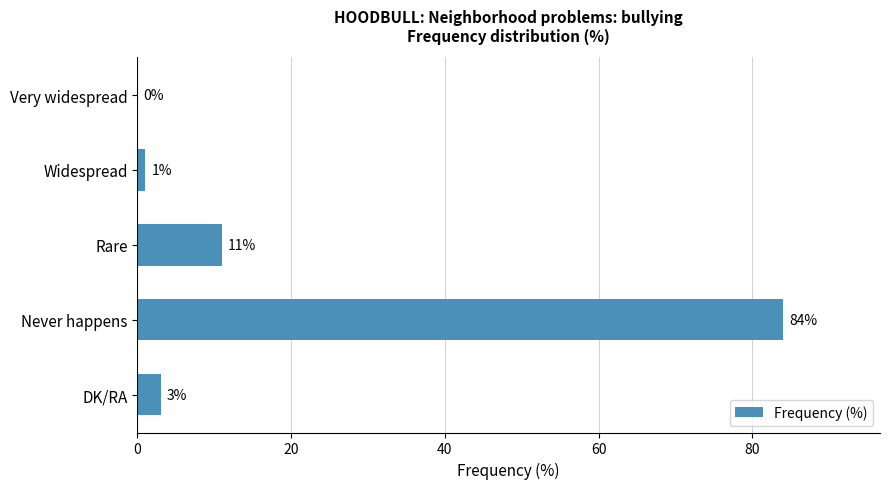

What is the change in value from Never happens to DK/RA?

-81